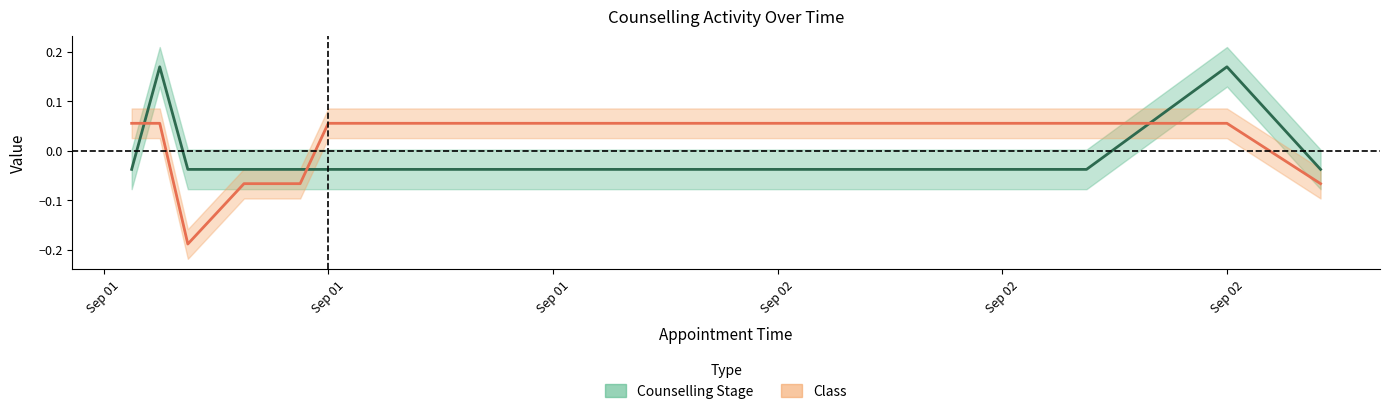

Where is Counselling Stage nearest to the value 0?

2024-09-01 10:45:00